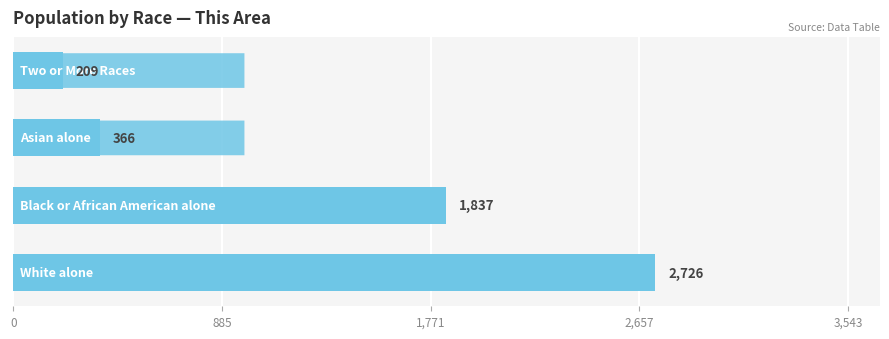

Rank the categories by value from highest to lowest.

0, 1, 2, 3